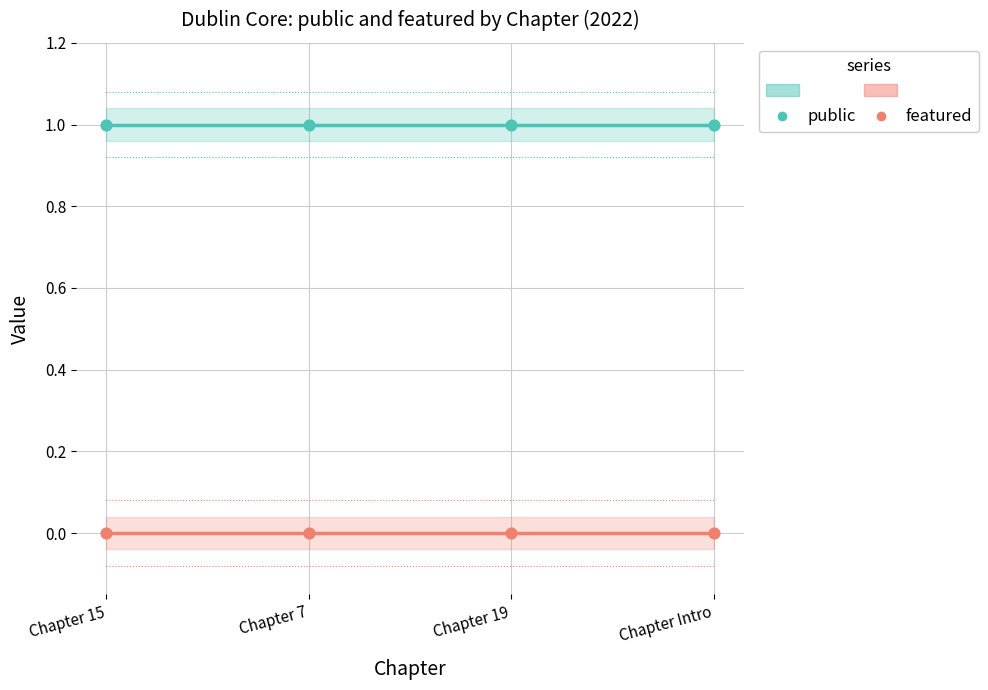

Which series contains the highest Y value?

public